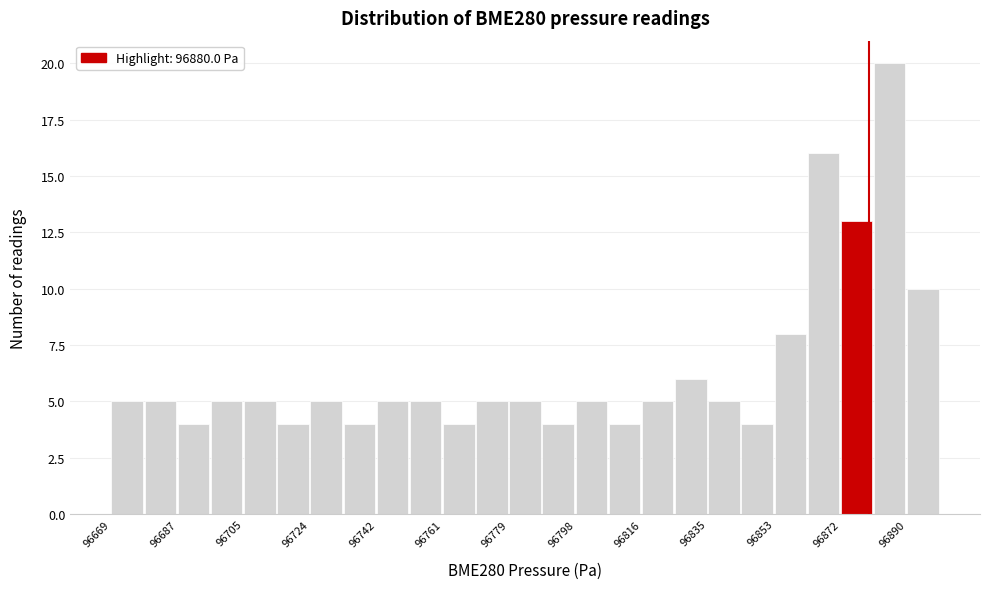

Over which range of the x-axis is the bar tallest?

96882 to 96890